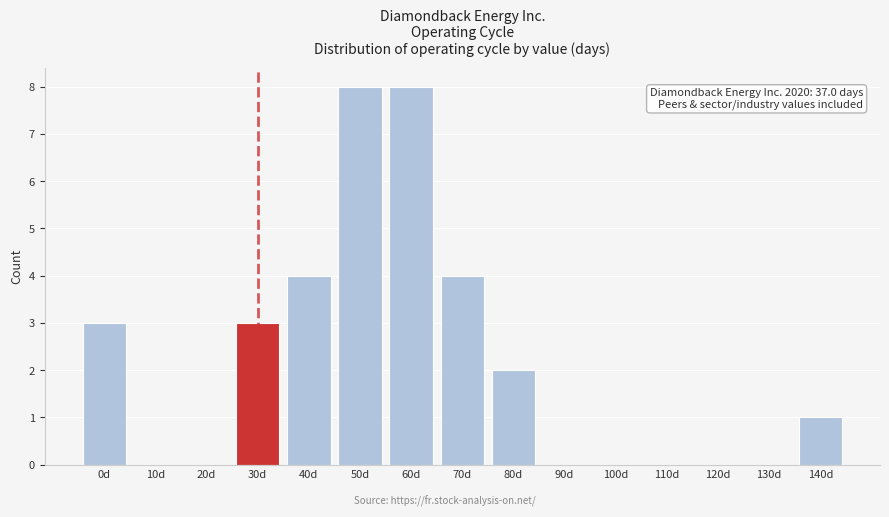

Reading right to left, what are all the values shown in this chart?

140d=1	130d=0	120d=0	110d=0	100d=0	90d=0	80d=2	70d=4	60d=8	50d=8	40d=4	30d=3	20d=0	10d=0	0d=3